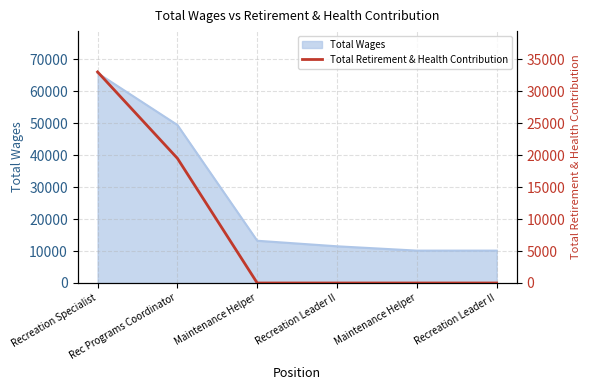

List the labels in order of value, largest first.

Recreation Specialist, Rec Programs Coordinator, Maintenance Helper, Recreation Leader II, Maintenance Helper, Recreation Leader II